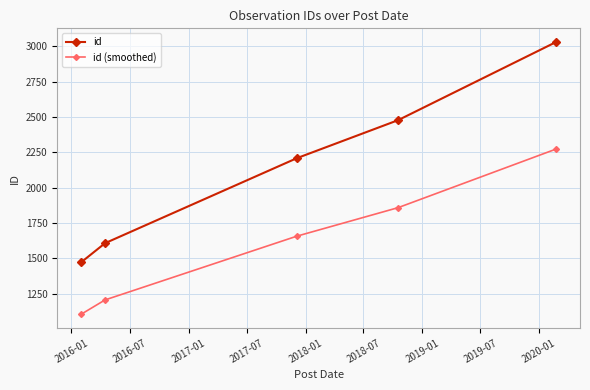

What is the value of the id point at the 2nd from the left?

1607.0